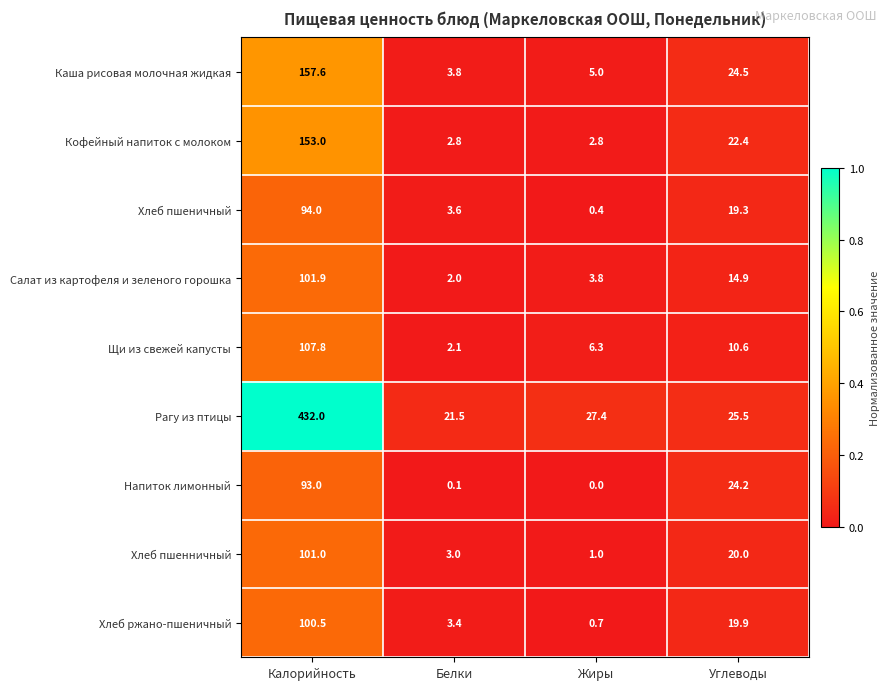

True or false: Хлеб пшенничный has a value of 101.0 at Калорийность.

True